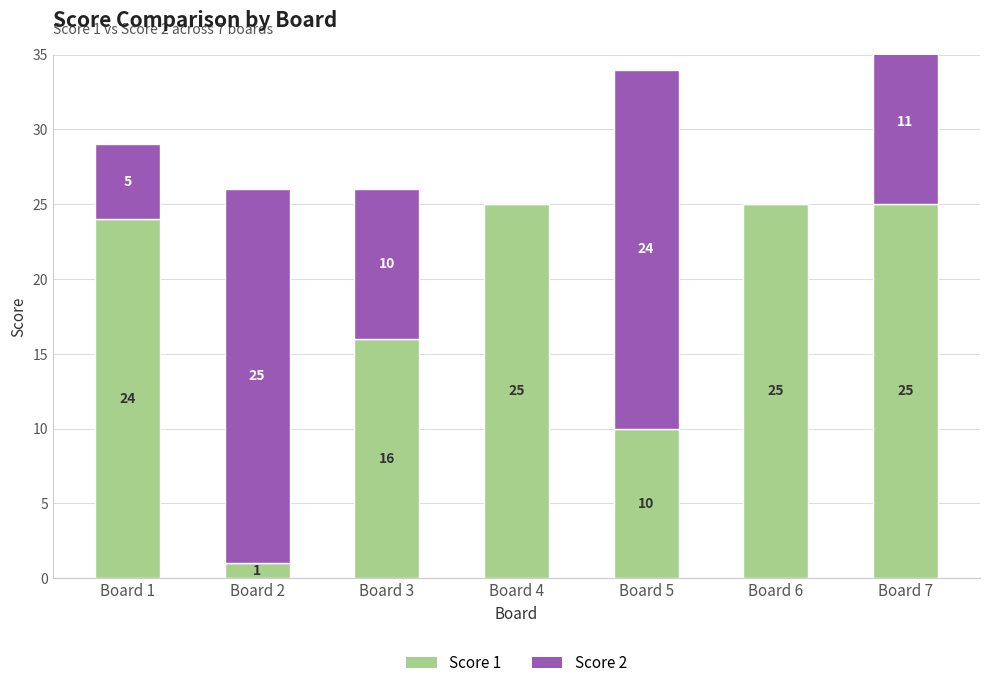

At how many categories does at least one series exceed 19?

6